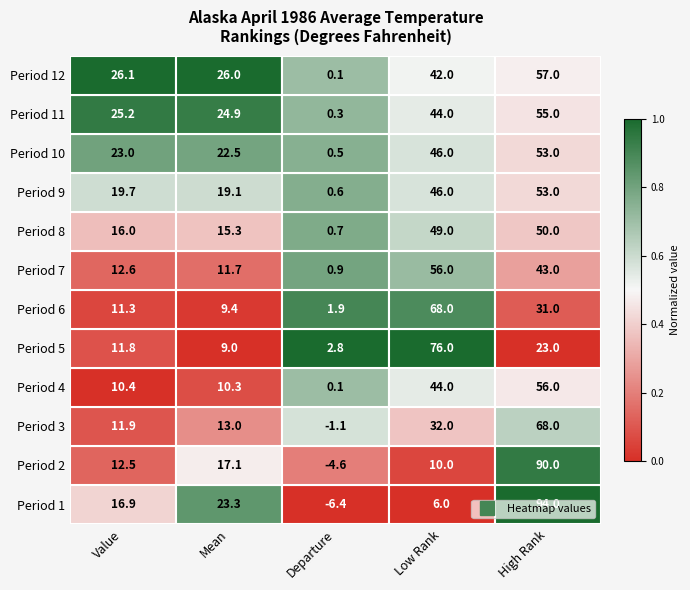

The Period 11 series shows 41.5 at Value. True or false?

False